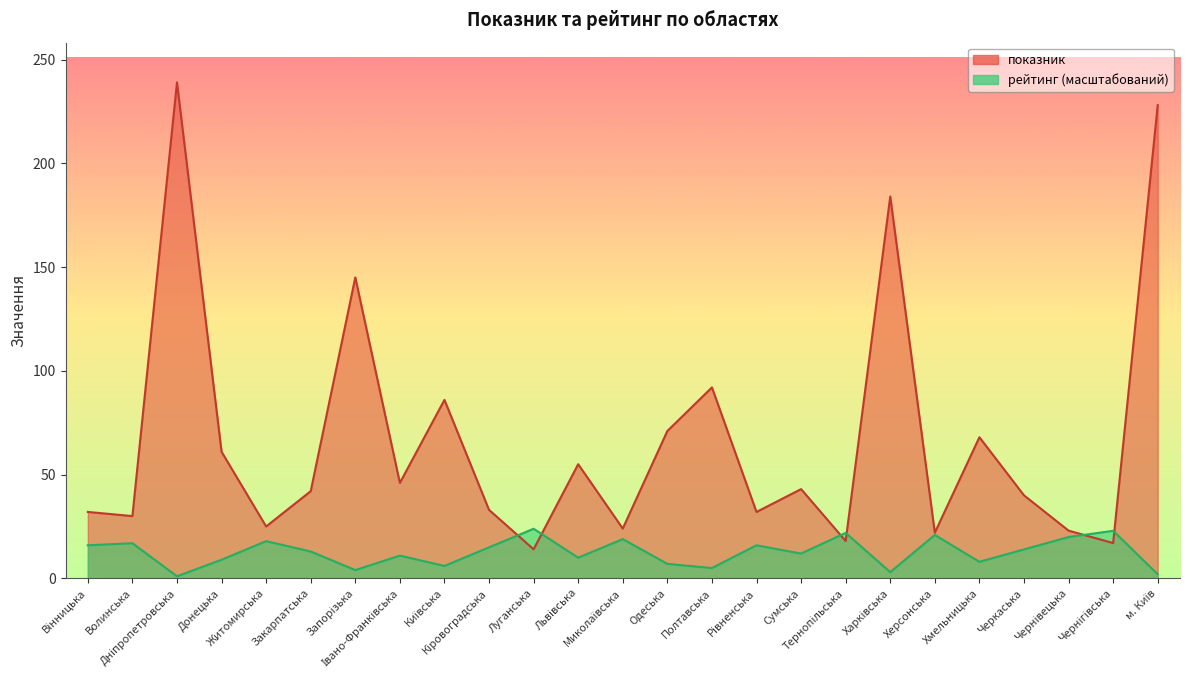

At which category does the chart reach its peak across all series?

Дніпропетровська